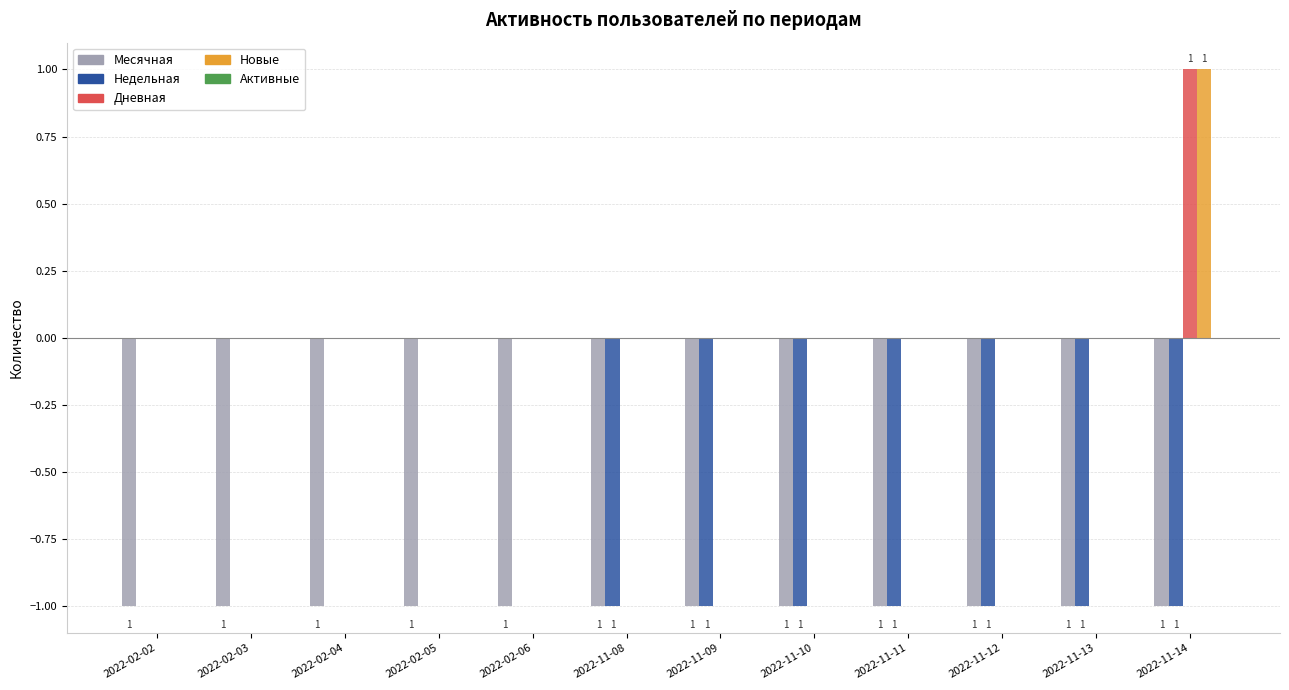

Which category has the highest value in the Новые series?

2022-11-14